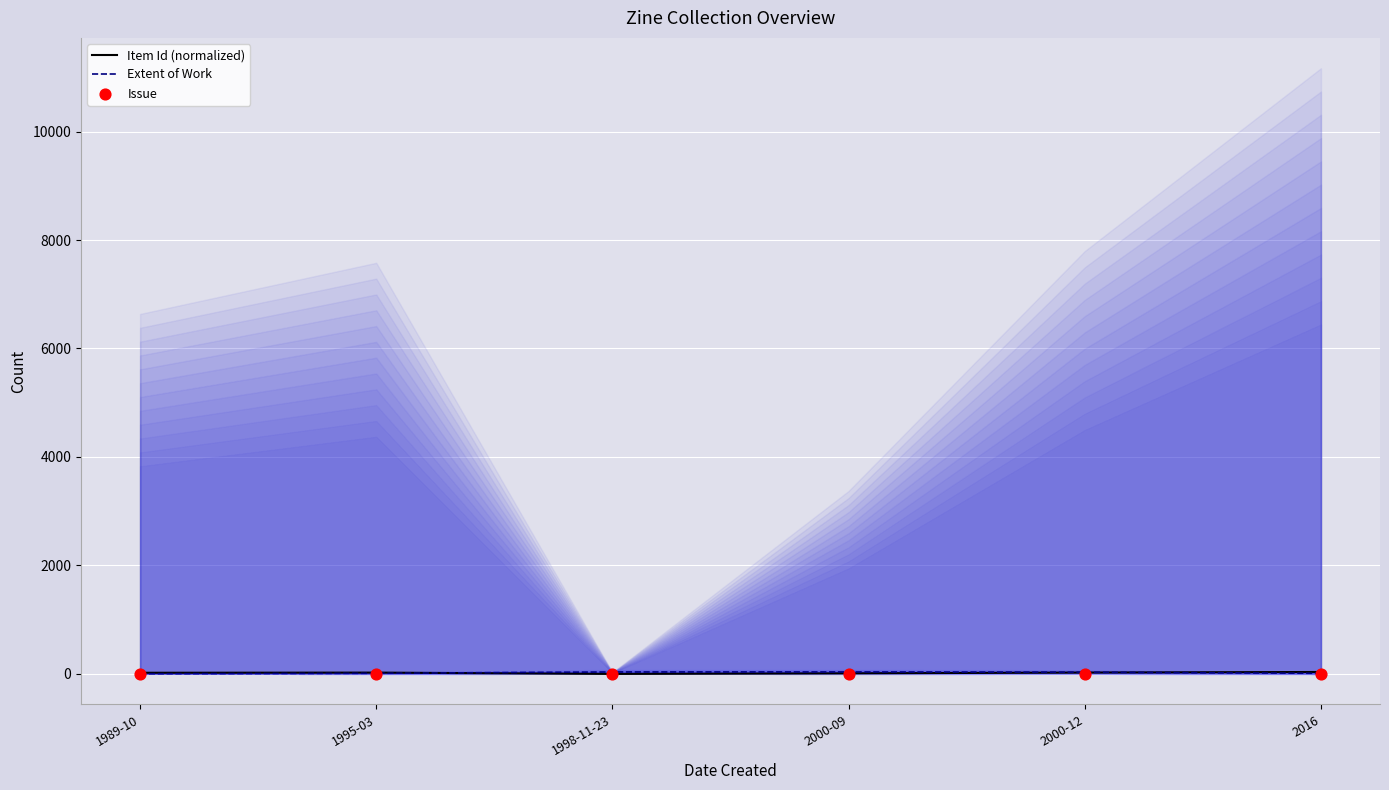

At which category is the sum across all series the highest?

2000-12